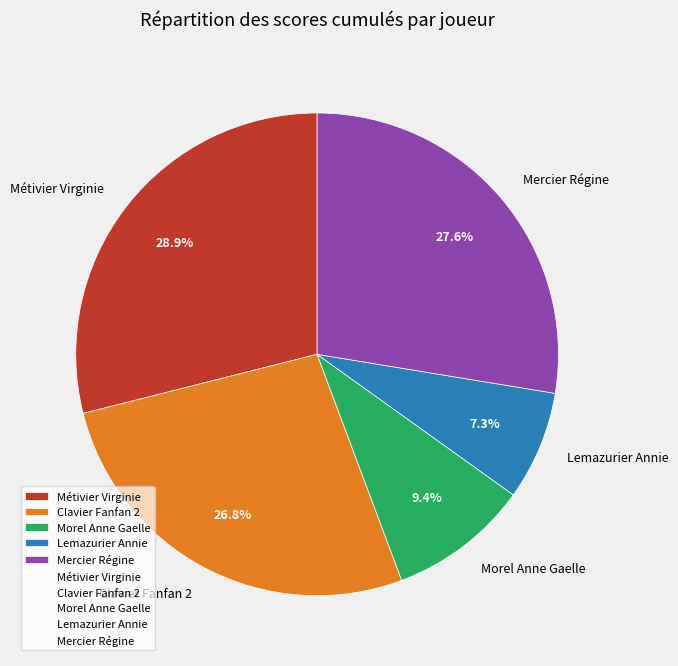

Which category has the biggest portion of the pie?

Métivier Virginie